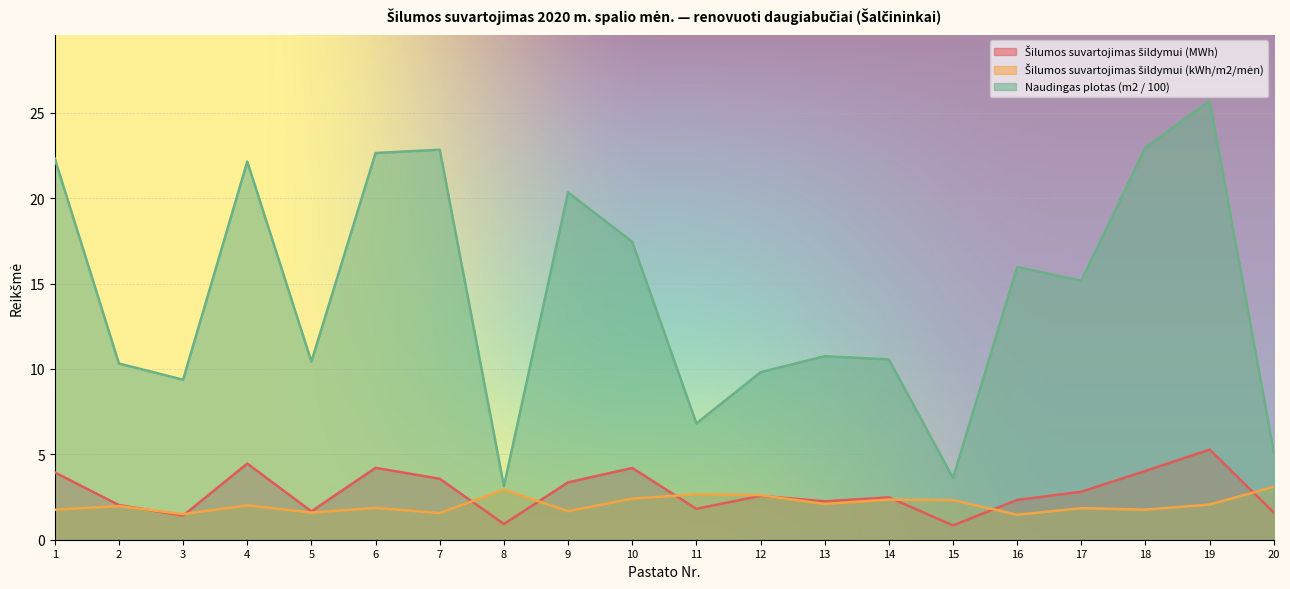

True or false: Šilumos suvartojimas šildymui (kWh/m2/mėn) and Naudingas plotas (m2 / 100) intersect in this chart.

False